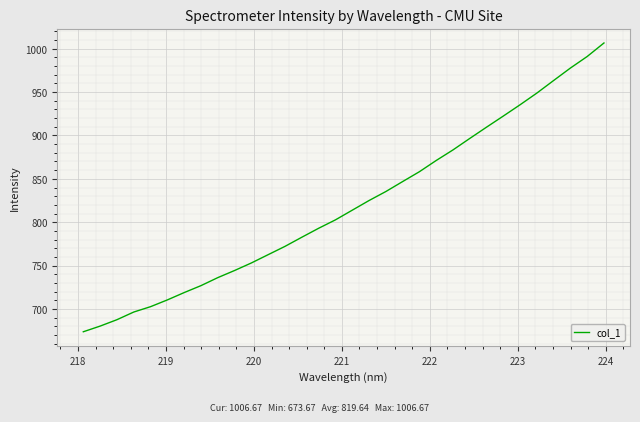

What is the greatest value displayed?

1006.7